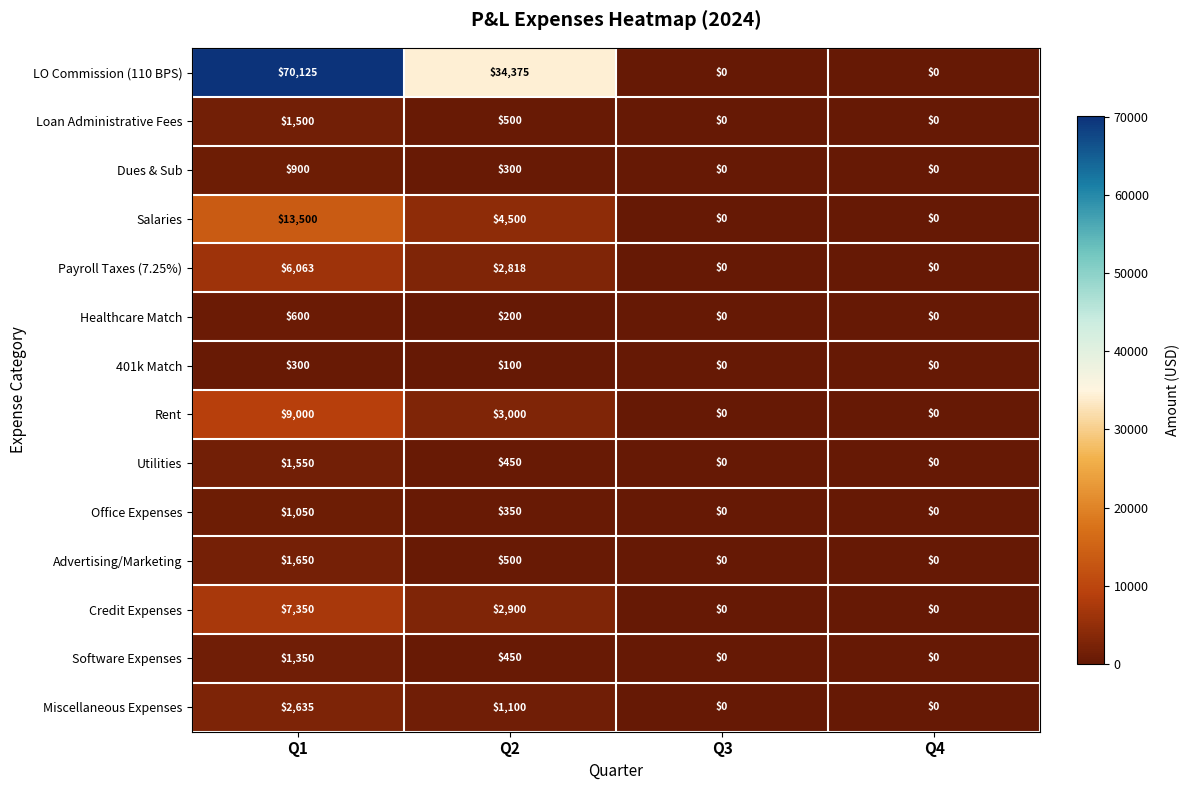

Is it true that Healthcare Match equals 188 at Q1?

False